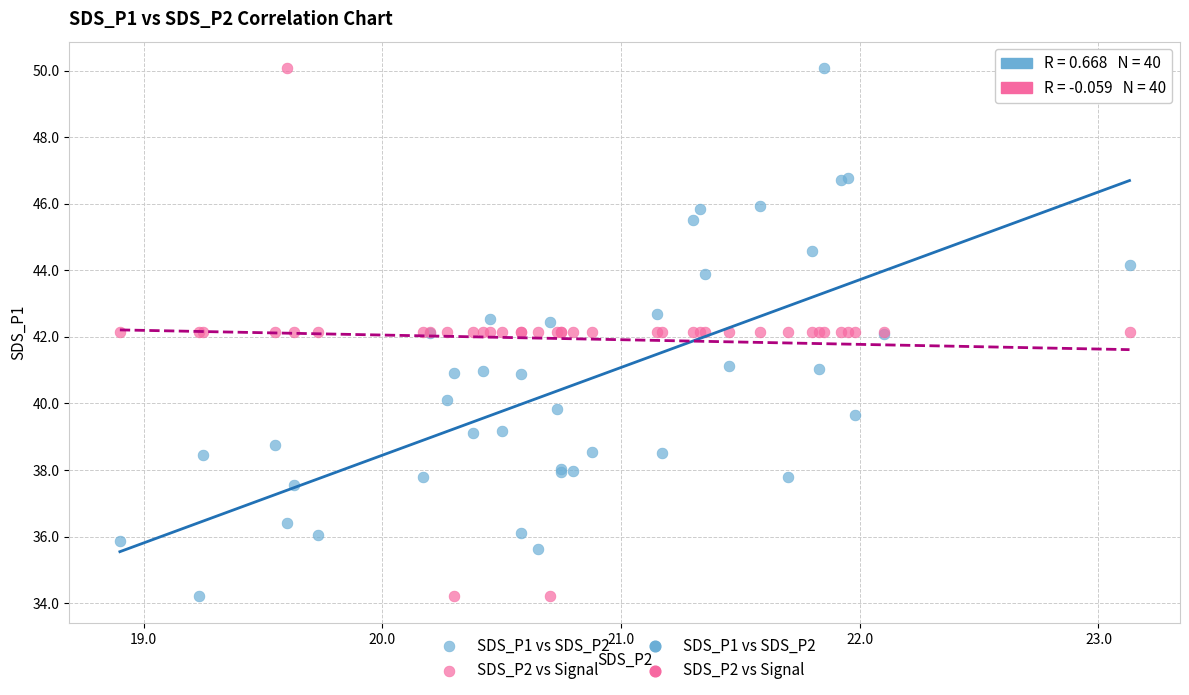

What is the X range (max minus min) for the scatter plot?

4.2